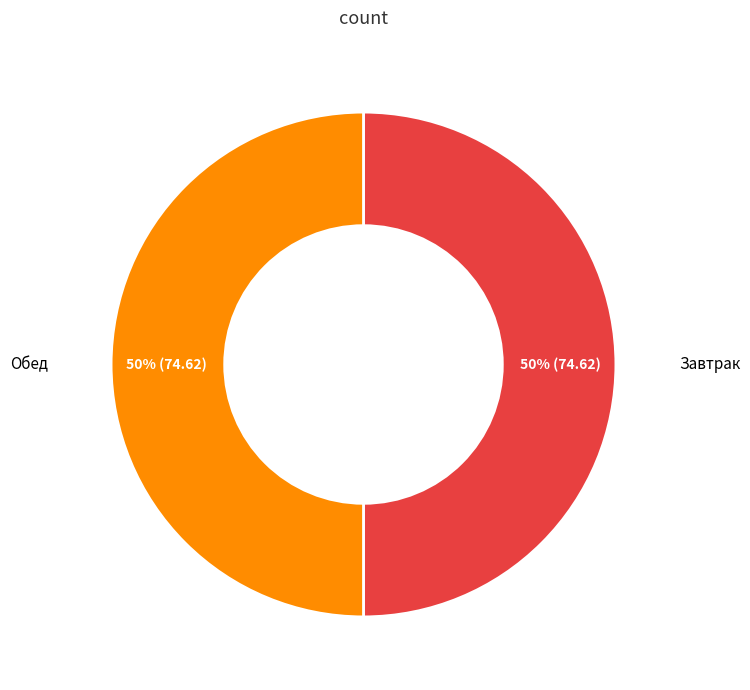

To the nearest percent, what is the average slice percentage?

50%